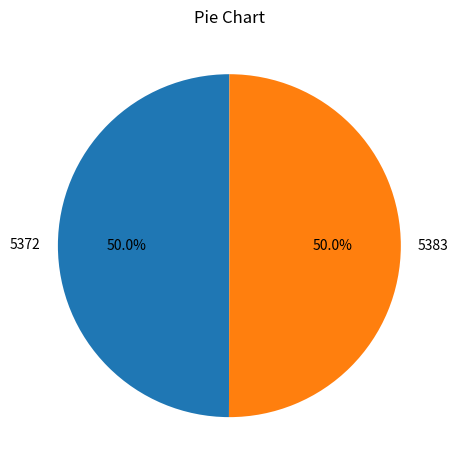

What is the ratio of the value at 5383 to the value at 5372?

1.0